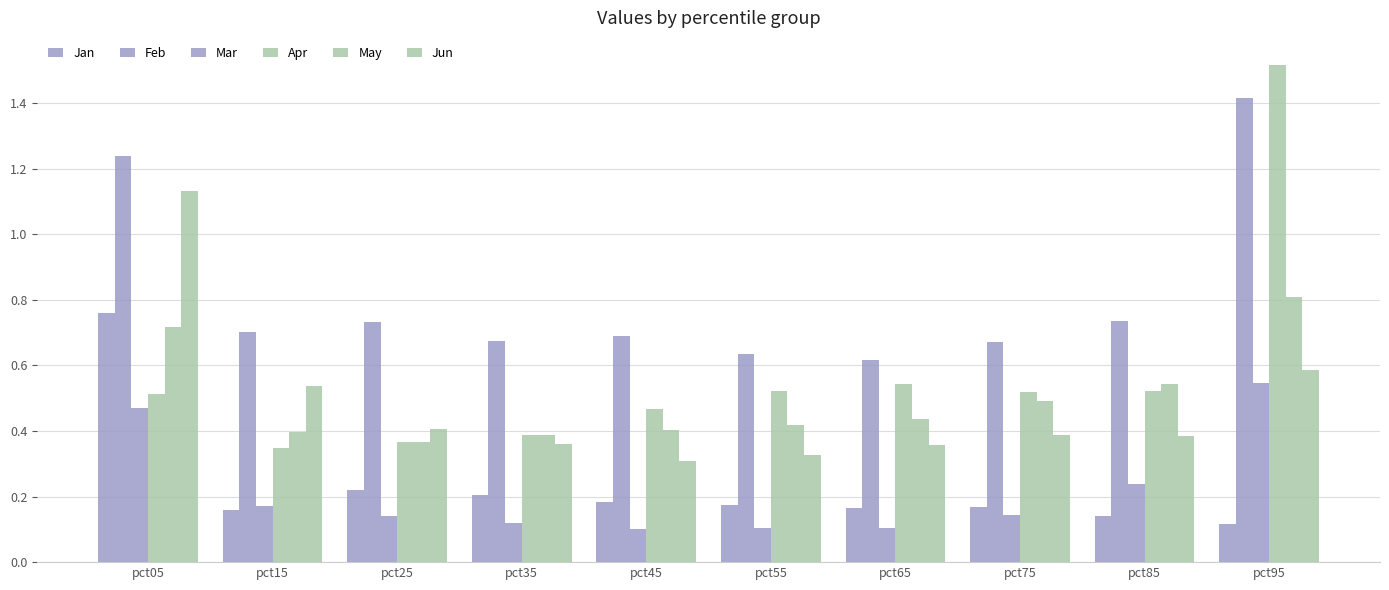

Is the value of Feb at pct95 greater than the value of Jun at pct75?

Yes